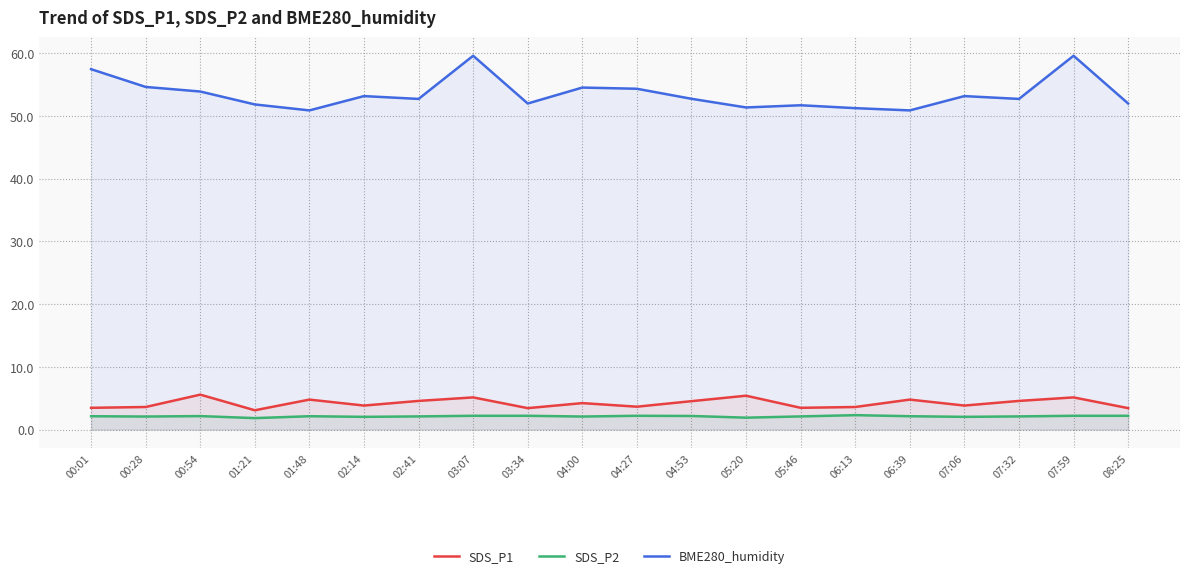

True or false: SDS_P1 and BME280_humidity intersect in this chart.

False